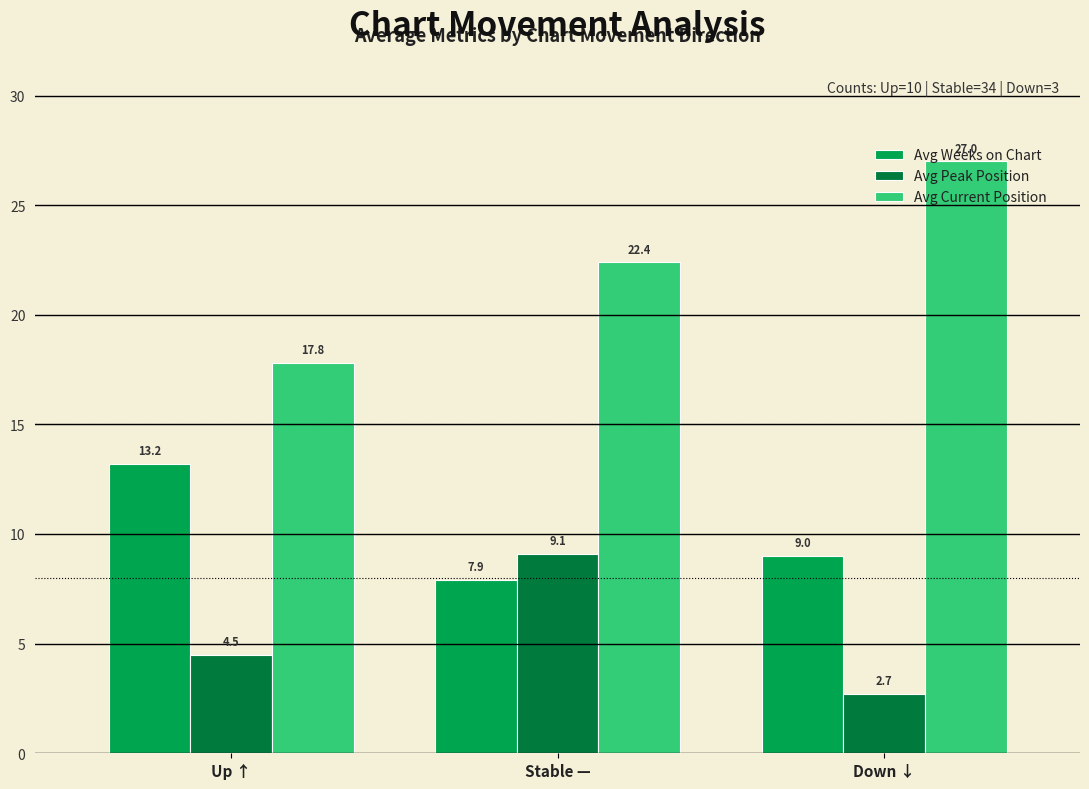

How many bars are there in each group?

3